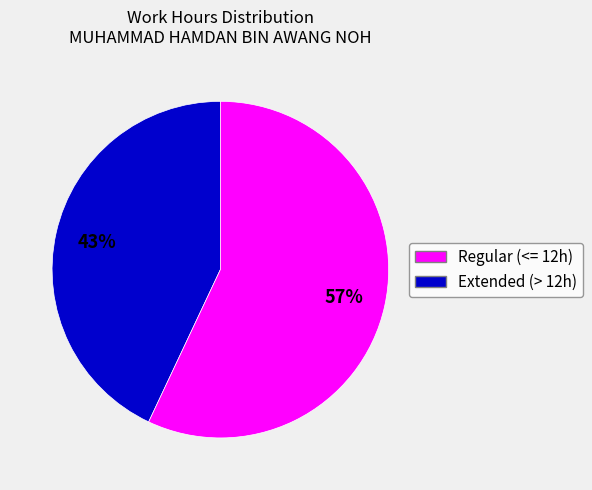

Is there any slice that represents more than half of the pie?

Yes